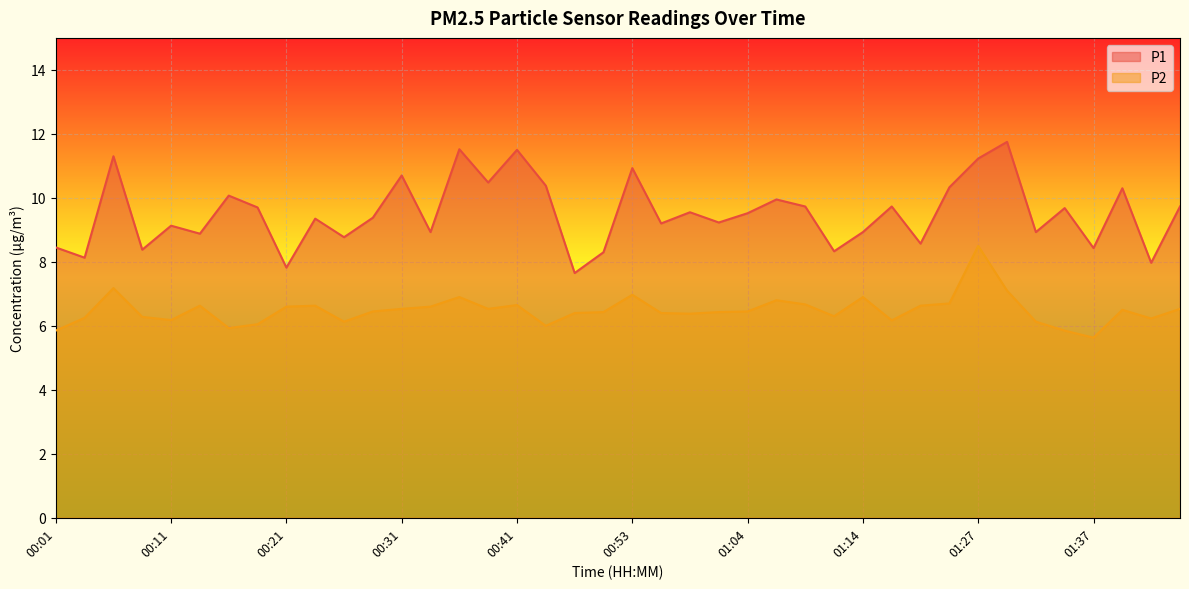

What position from the left is 00:33?

14